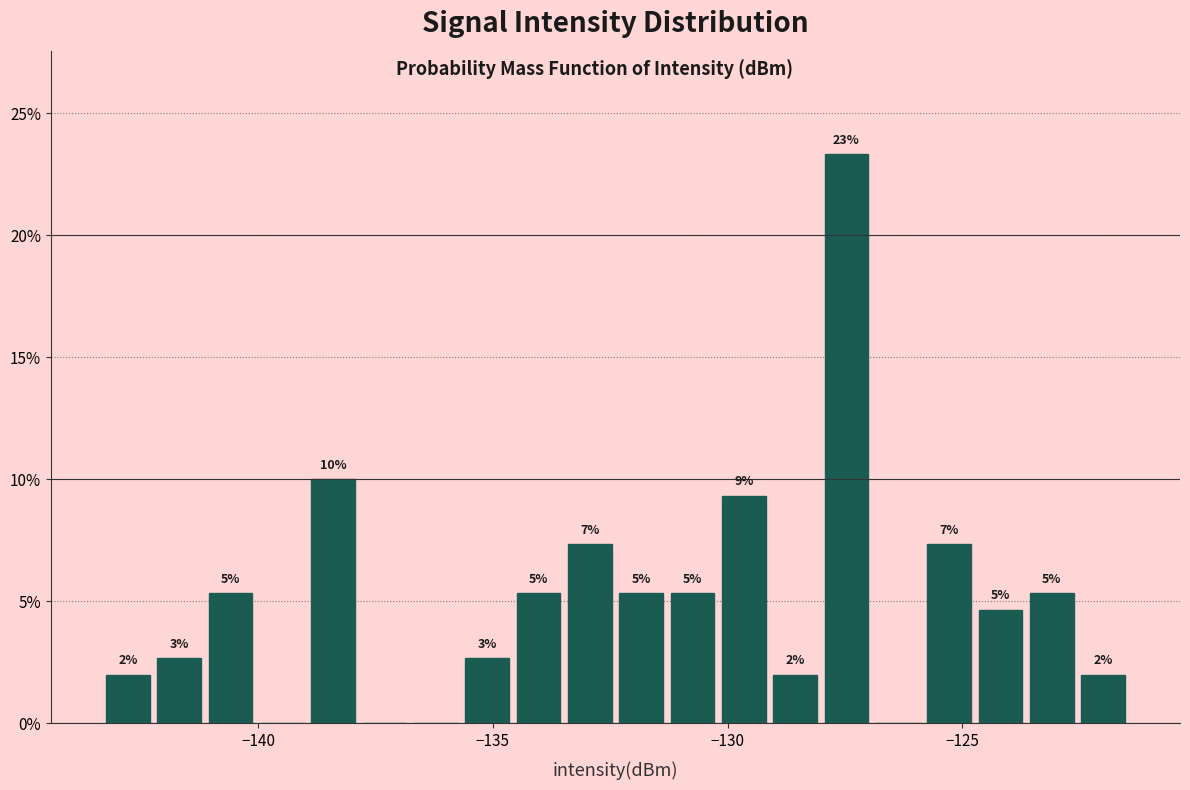

Around what value on the x-axis is the tallest bar? Give the approximate position of its centre, as read against the axis.

-127.5